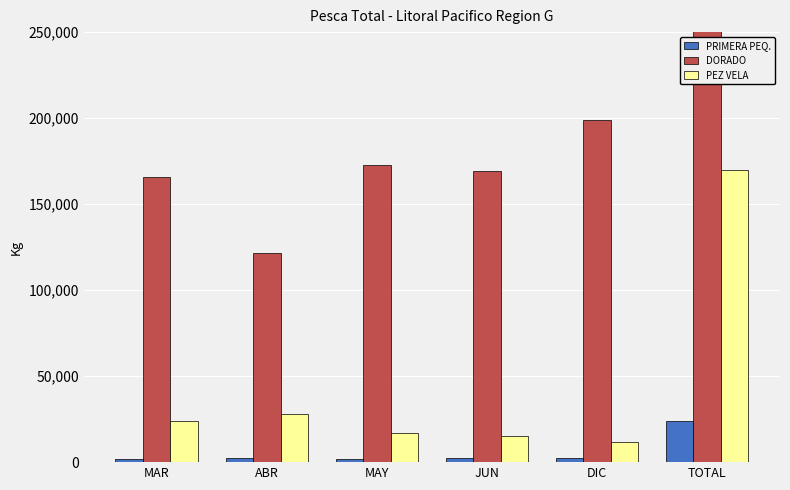

Reading right to left, transcribe all the data shown in this chart.

PRIMERA PEQ.: 23644	2426	2302	1873	2528	1640
DORADO: 1816117	198760	169064	172836	121821	165874
PEZ VELA: 170067	11942	15460	16947	28185	23832